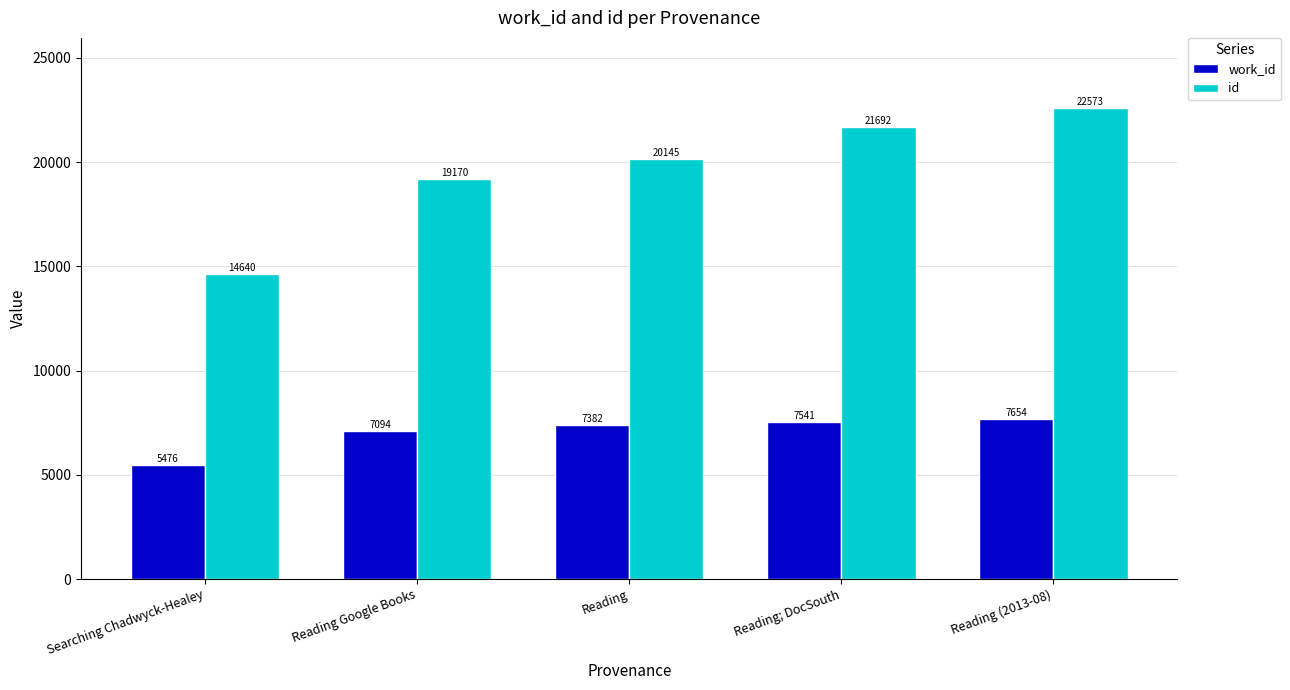

Which series has the largest total across all categories?

id